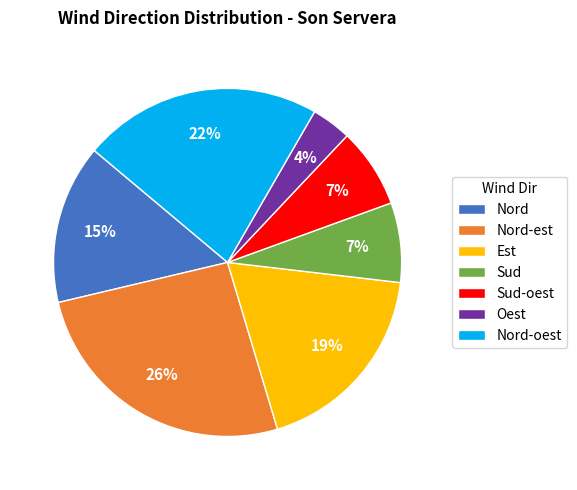

The Nord-est slice represents 26% of the pie. True or false?

True